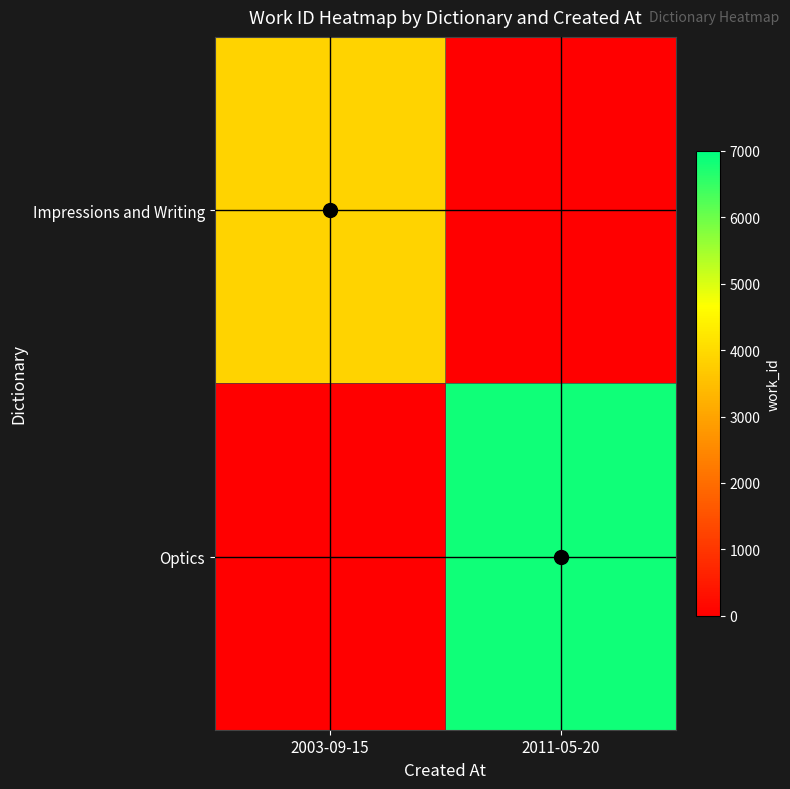

What is the total value across all series at 2003-09-15?

3866